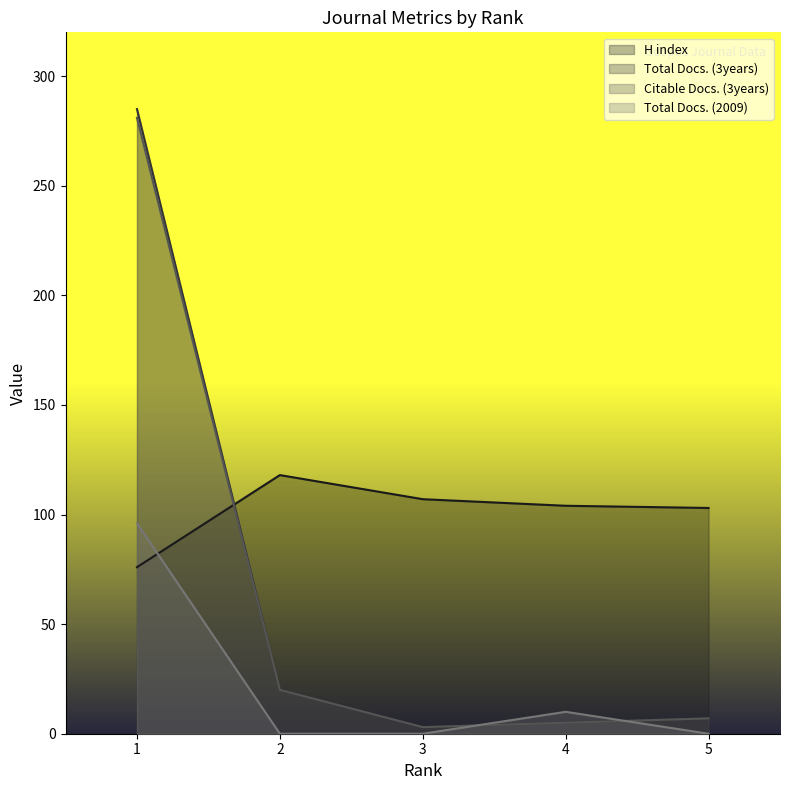

Which category has the highest value across all series?

1